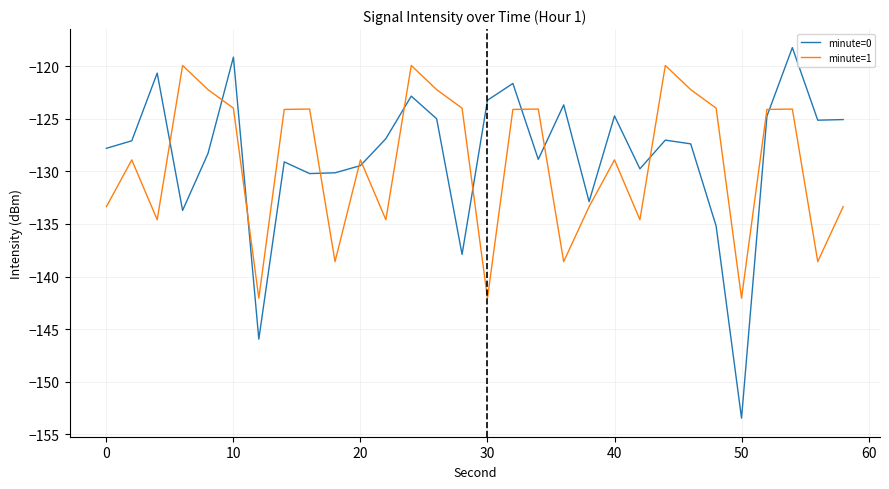

Which series has the largest range (max minus min)?

minute=0